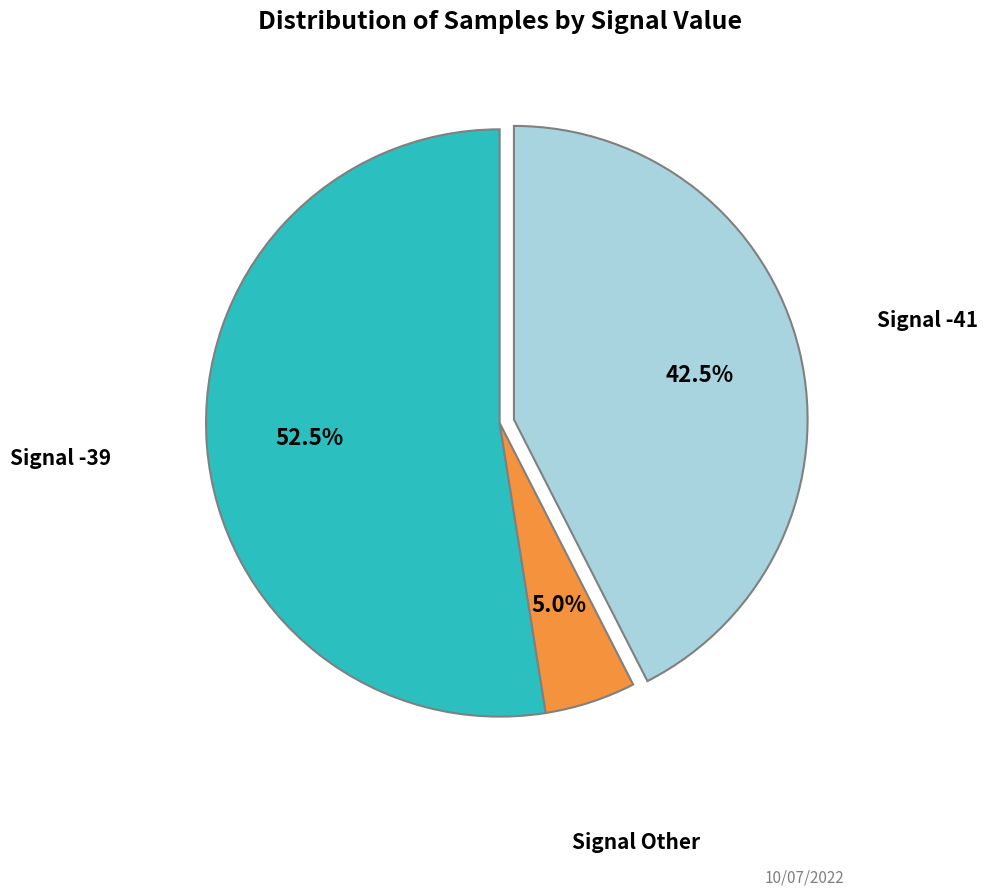

Which slice represents more than half of the pie?

Signal -39